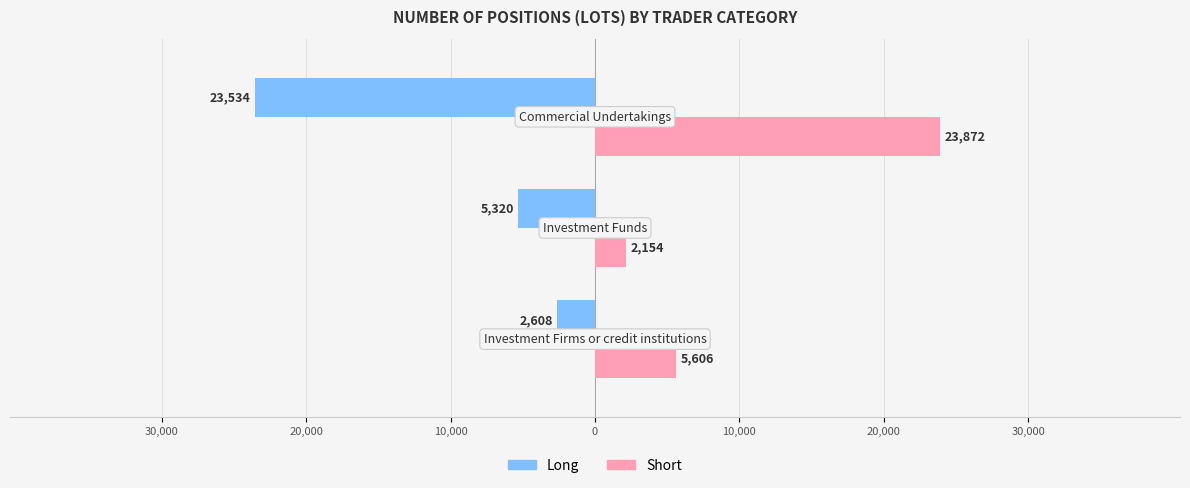

Which series has the widest spread of values?

Short